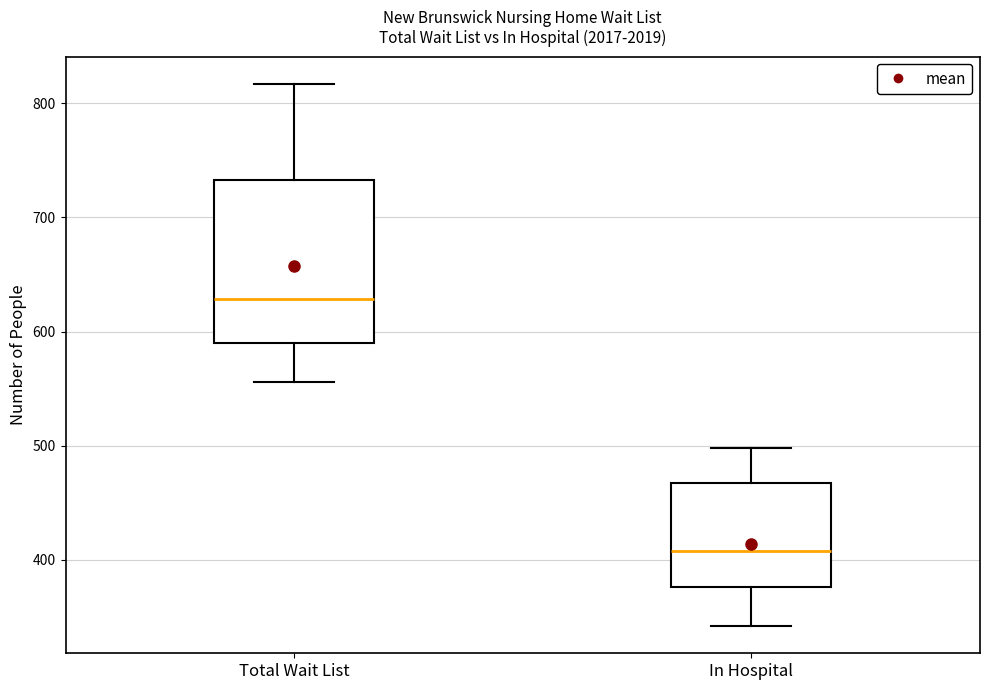

Which box's median line is the lowest?

In Hospital